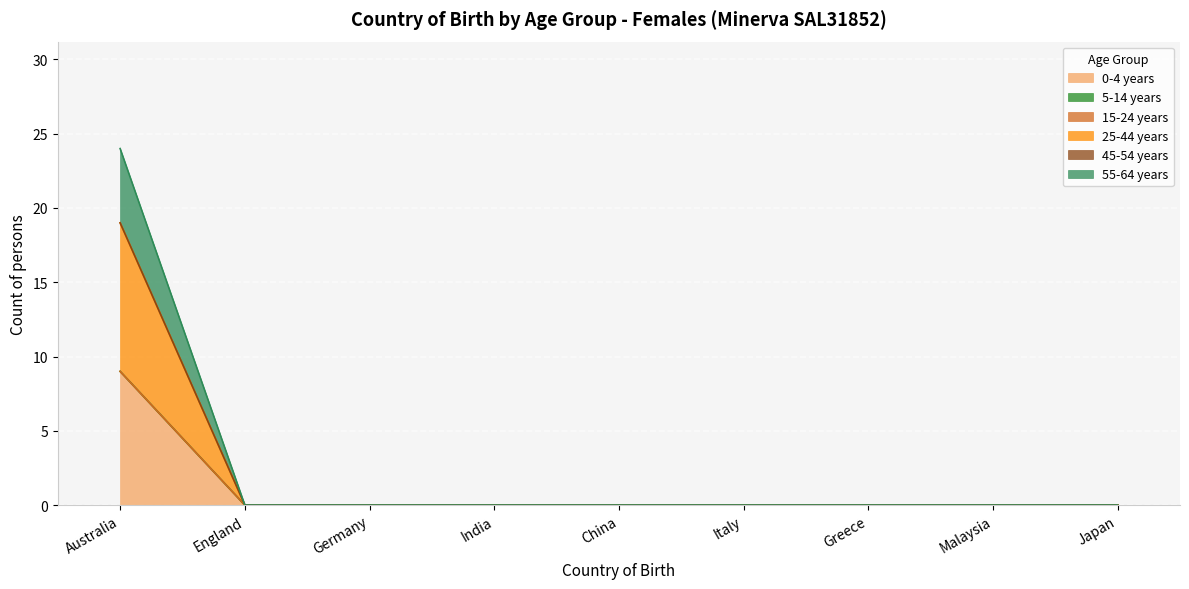

Count the number of categories in the chart.

9